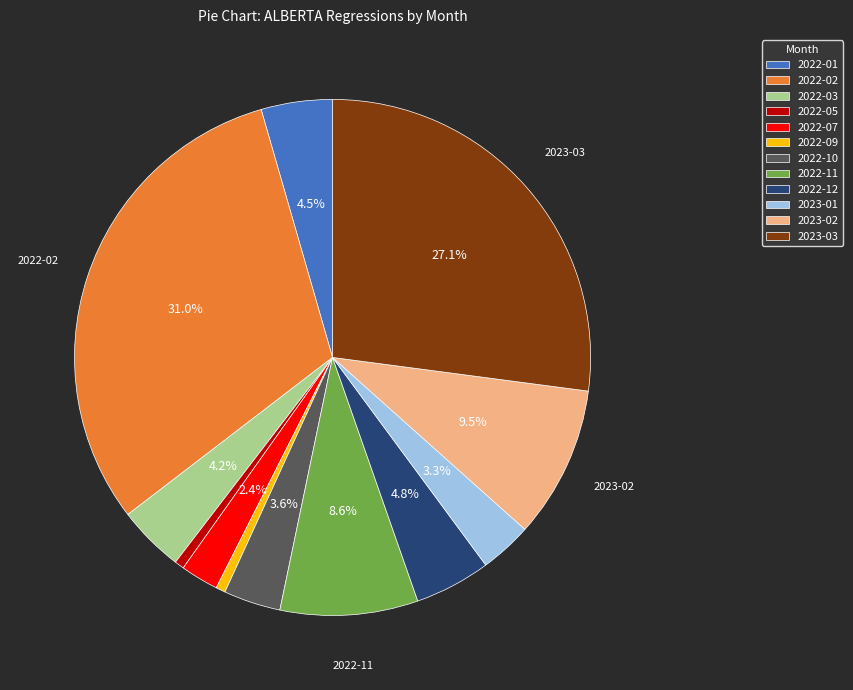

Is it true that 2022-11 is 9% of the pie?

True